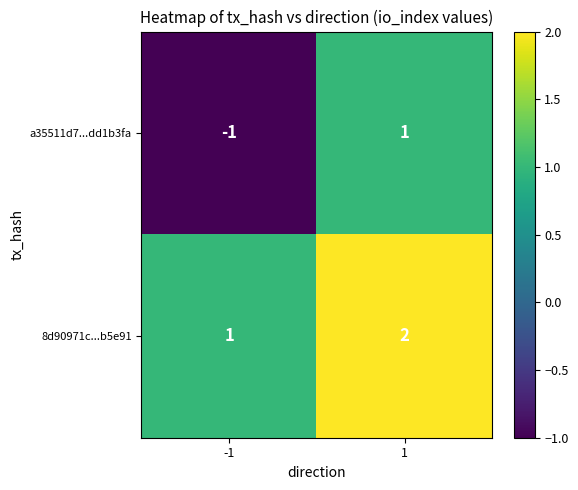

Rank the series by their average value, from highest to lowest.

8d90971c...b5e91, a35511d7...dd1b3fa